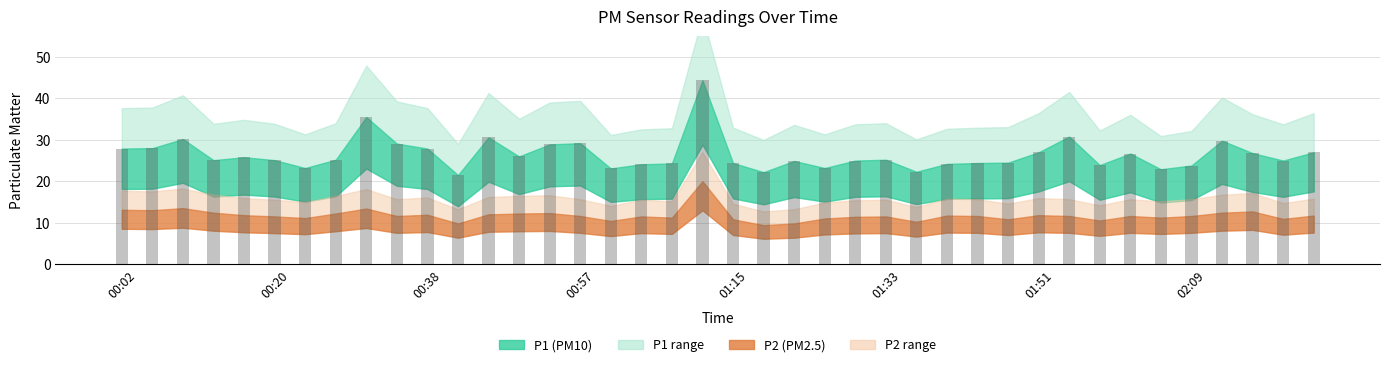

What is the value of the 12th bar from the left?

21.5